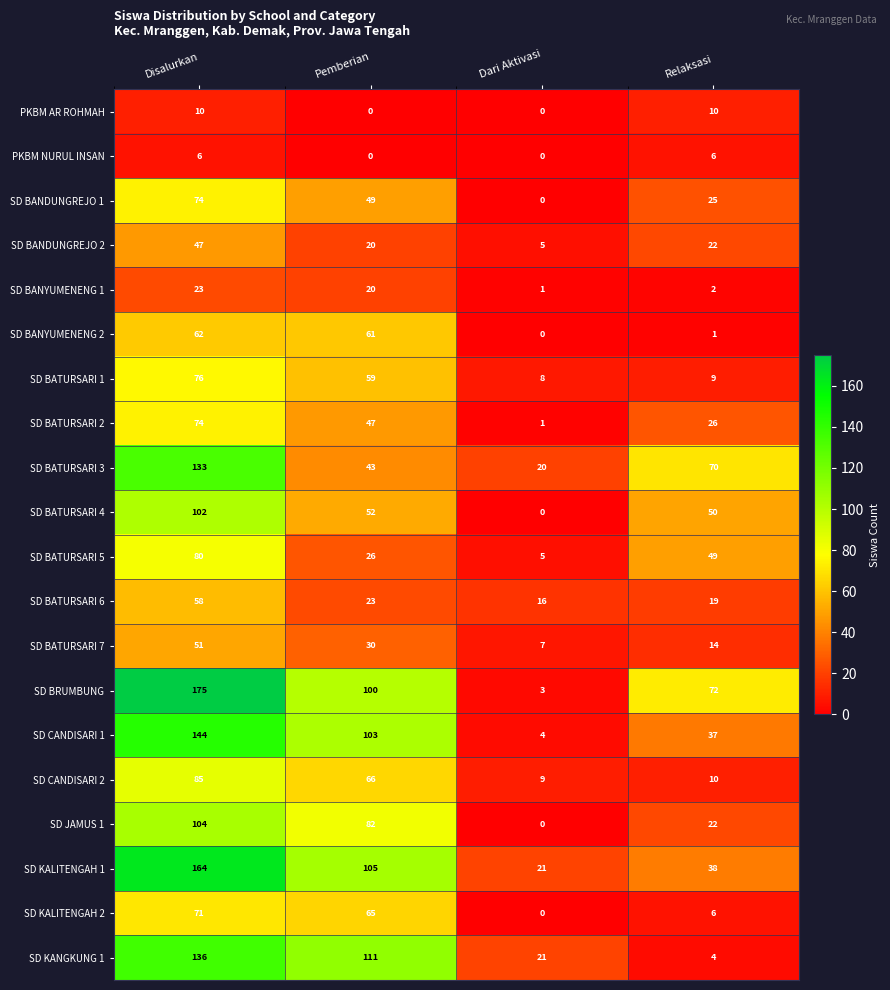

What is the approximate value of SD BANDUNGREJO 1 at Relaksasi?

25